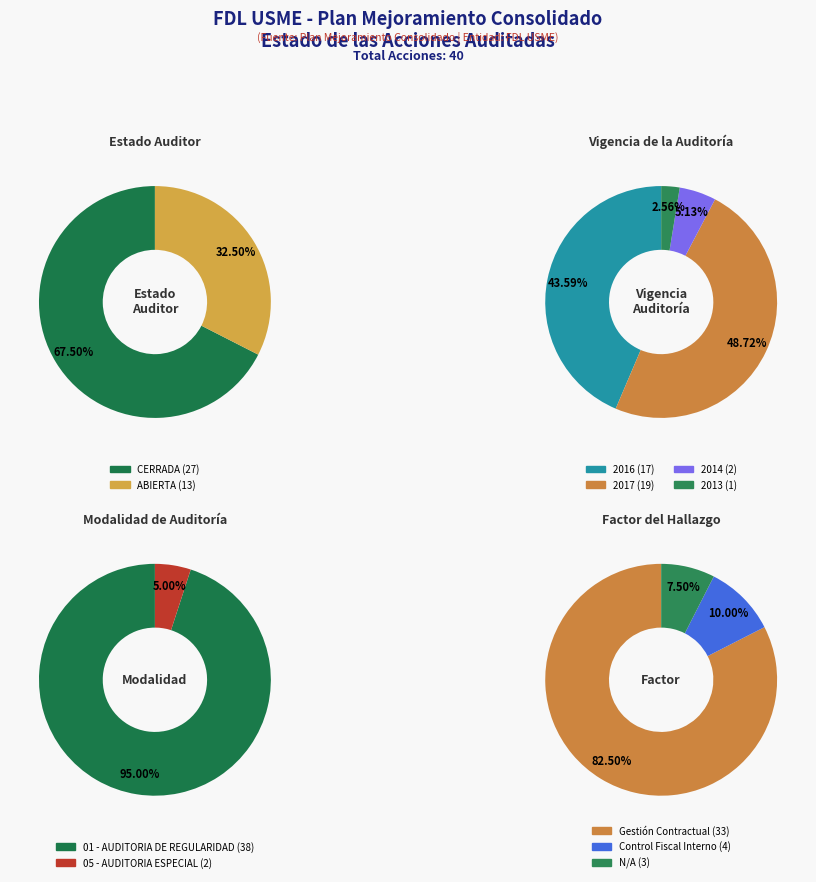

What percentage is the ABIERTA slice, to the nearest percent?

32%